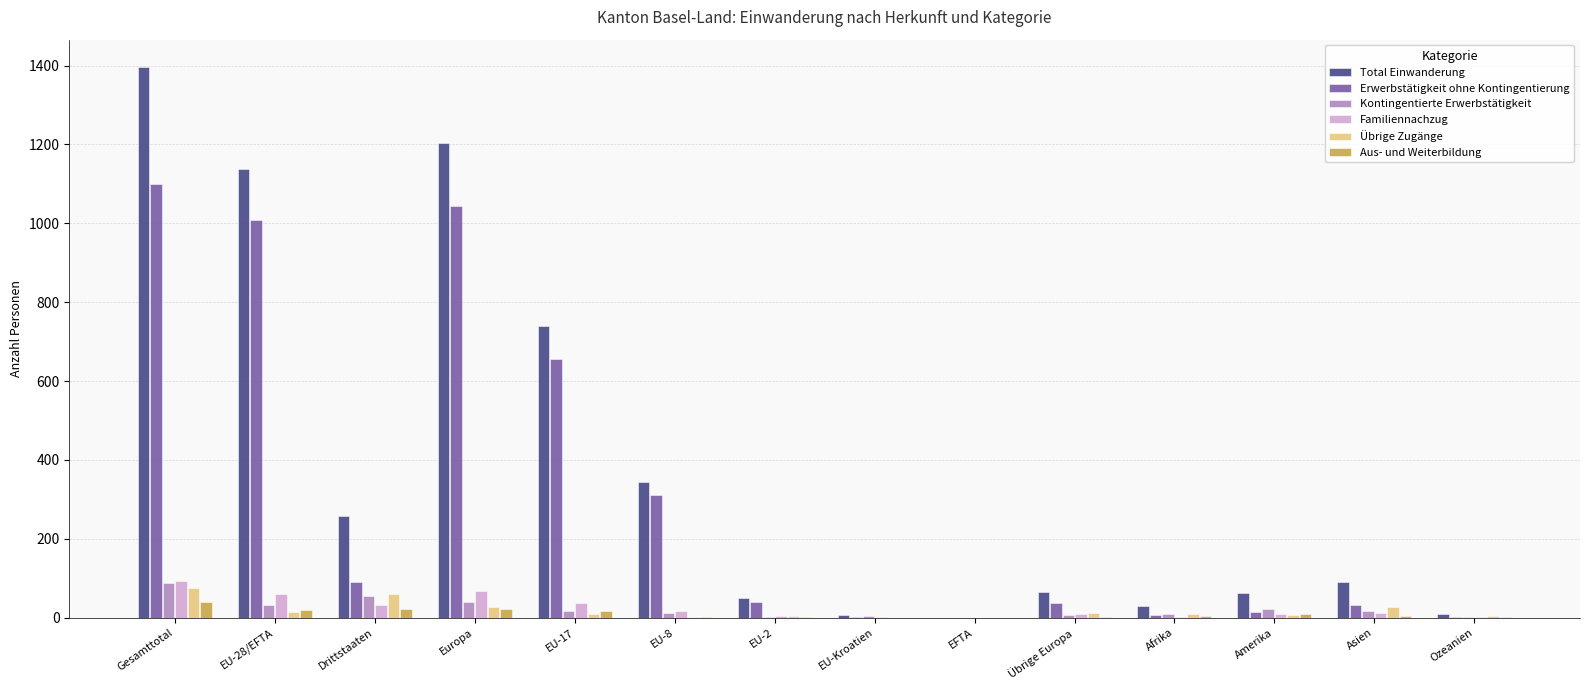

What is the maximum value for Kontingentierte Erwerbstätigkeit?

87